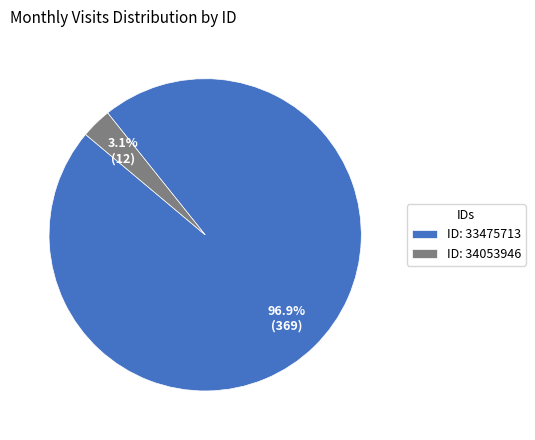

How many segments does this pie chart have?

2